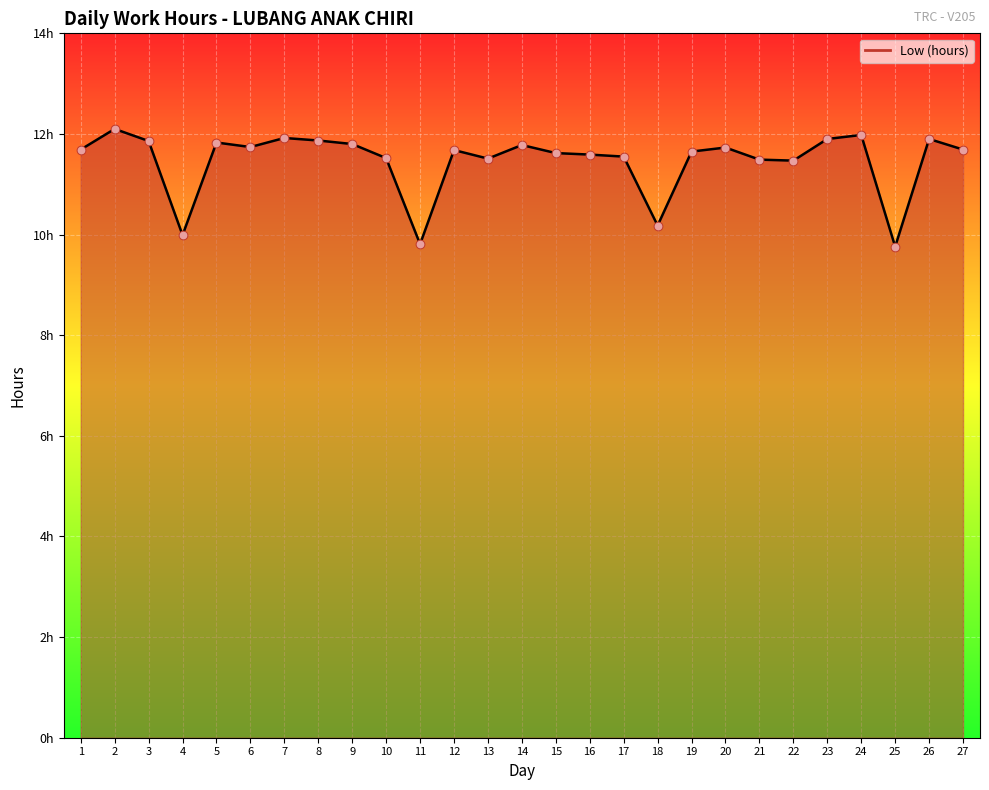

Is this an area chart (filled region under the line)?

Yes